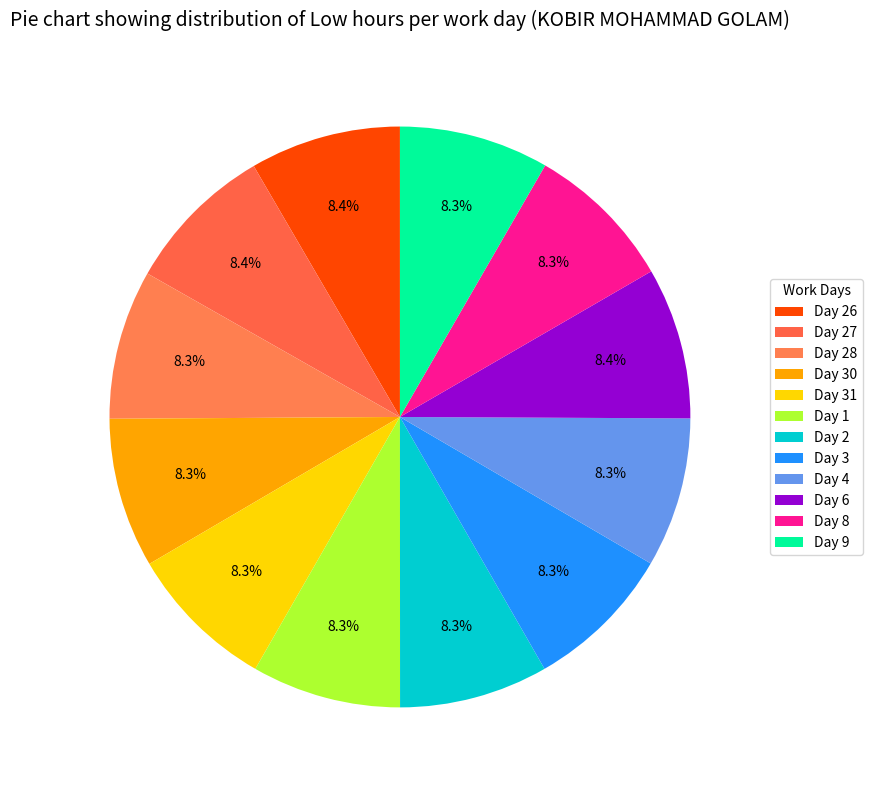

To the nearest percent, what portion does Day 9 represent?

8%